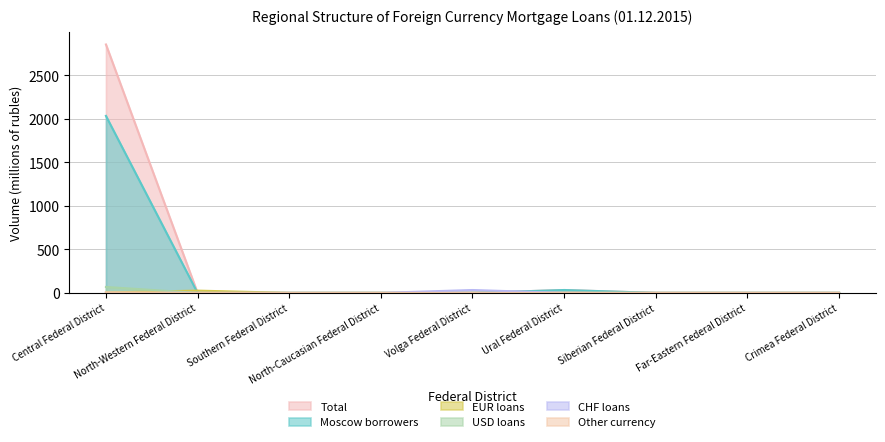

How many data points in Other currency are above 0?

1